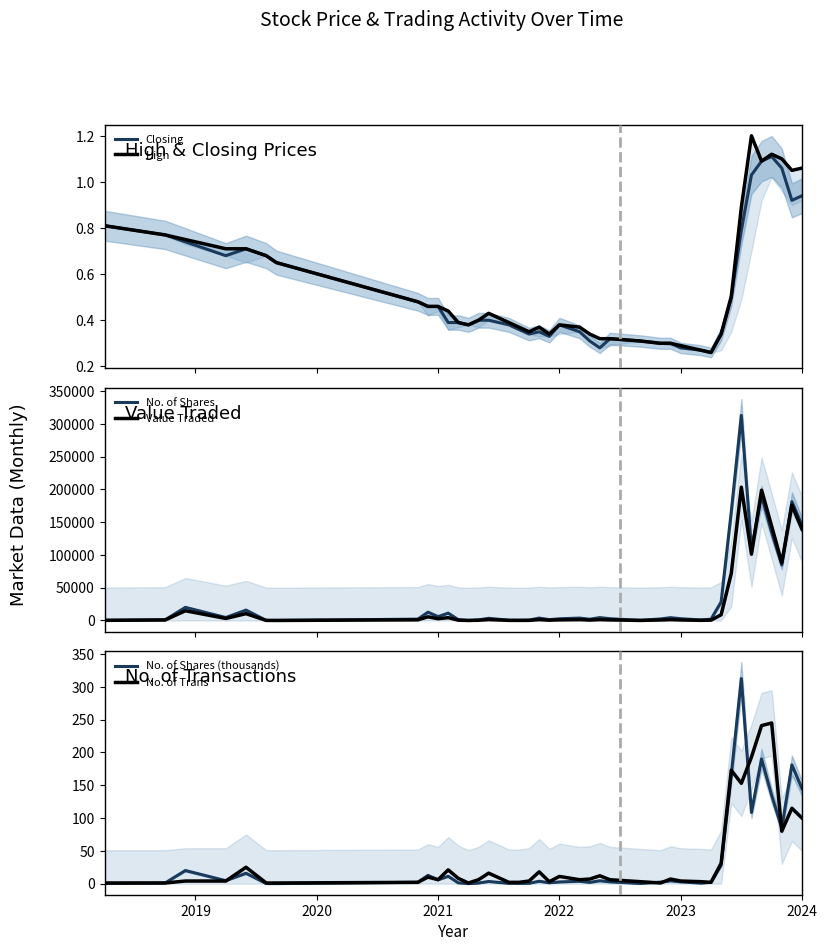

What is the minimum value for No. of Trans?

1.0